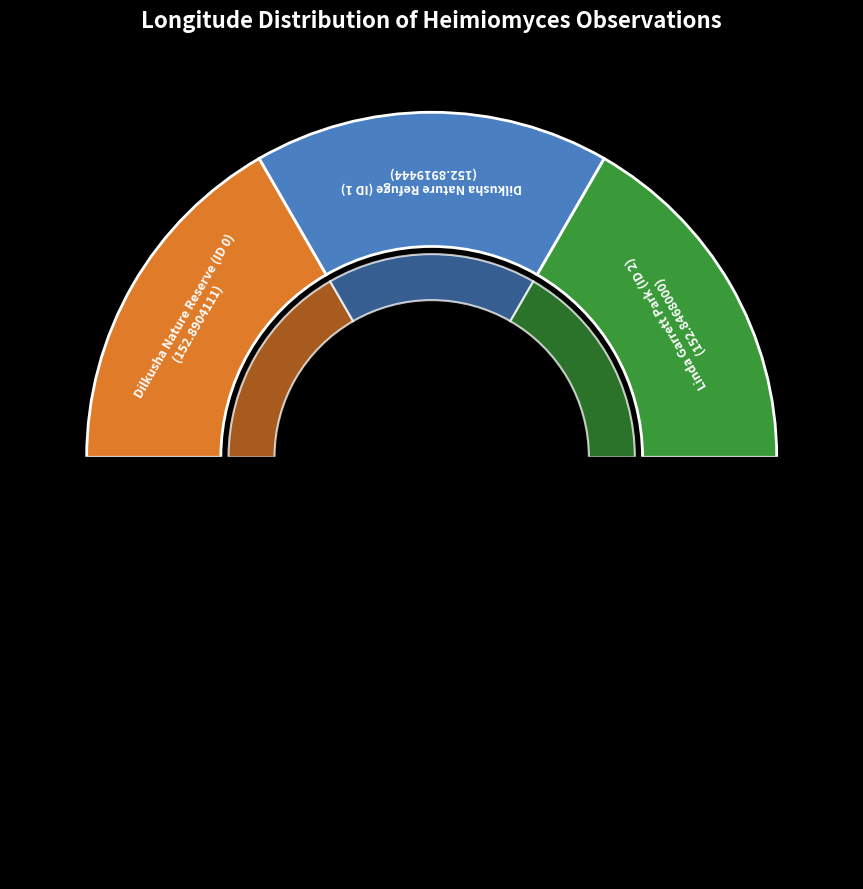

What percentage is the Linda Garrett Park (ID 2) slice, to the nearest percent?

33%